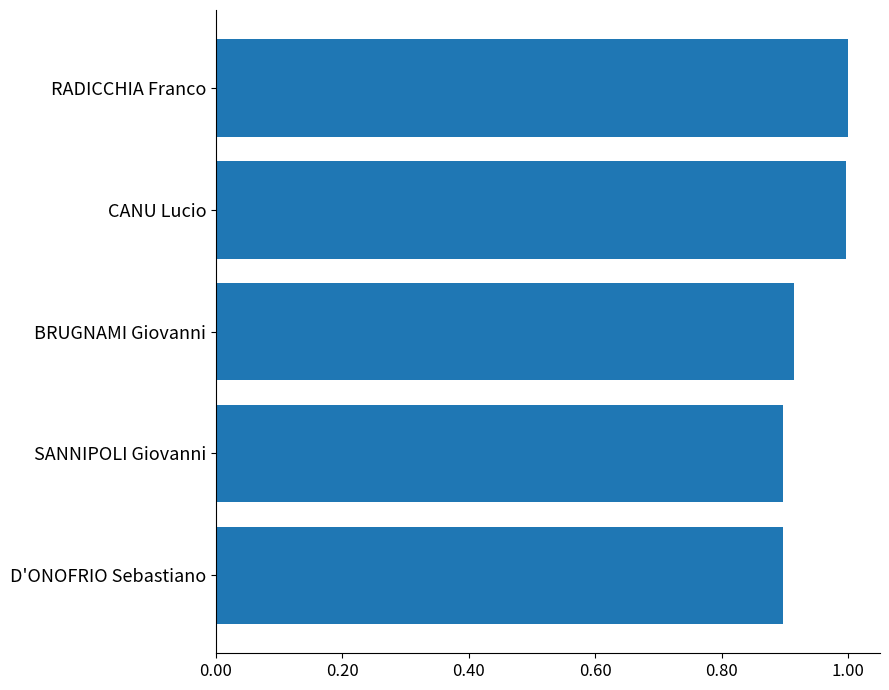

Which has a higher value, SANNIPOLI Giovanni or RADICCHIA Franco?

RADICCHIA Franco